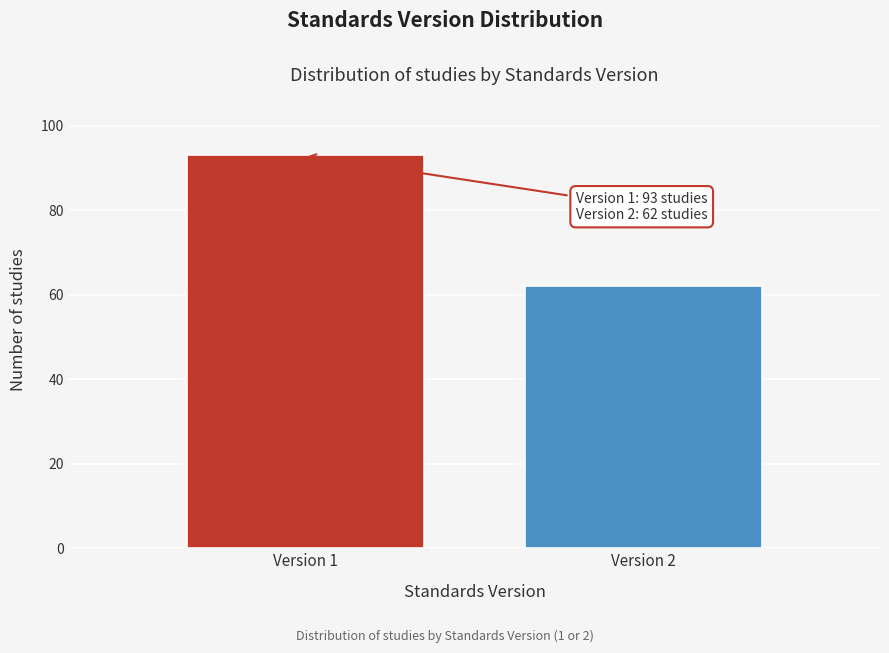

Reading left to right, list all the values displayed in this chart.

93	62